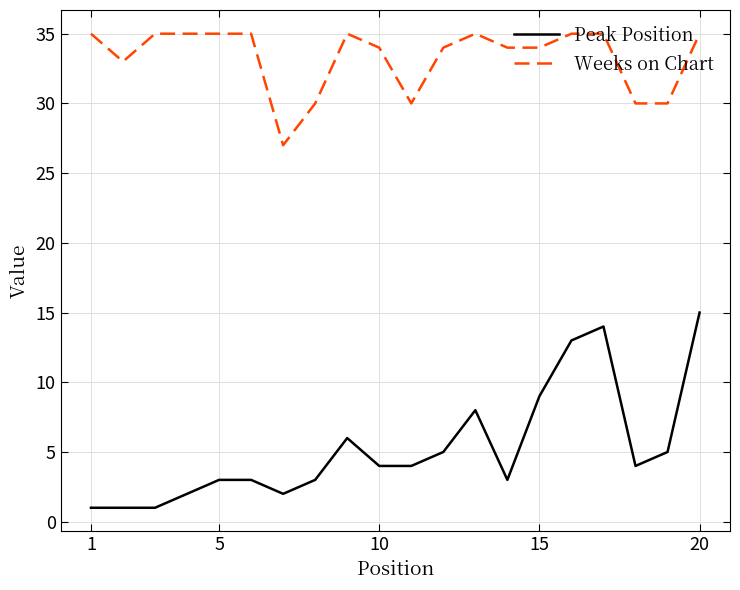

What is the minimum value for Weeks on Chart?

27